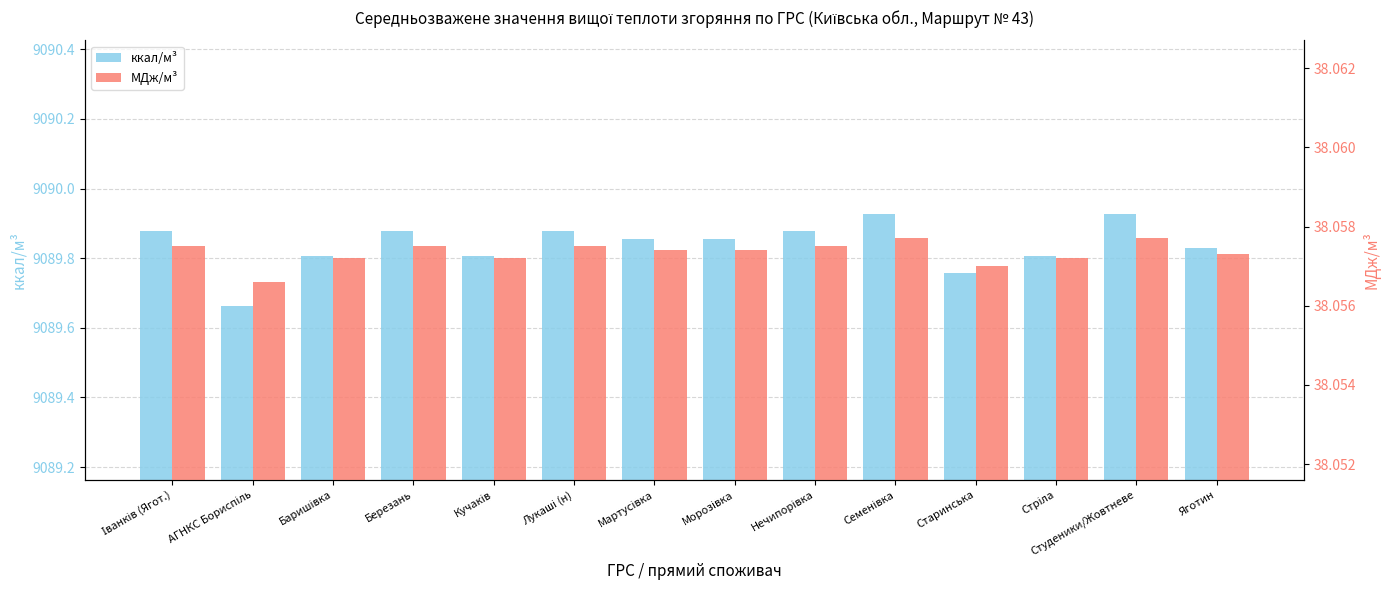

What is the sum of all ккал/м³ values?

127257.7